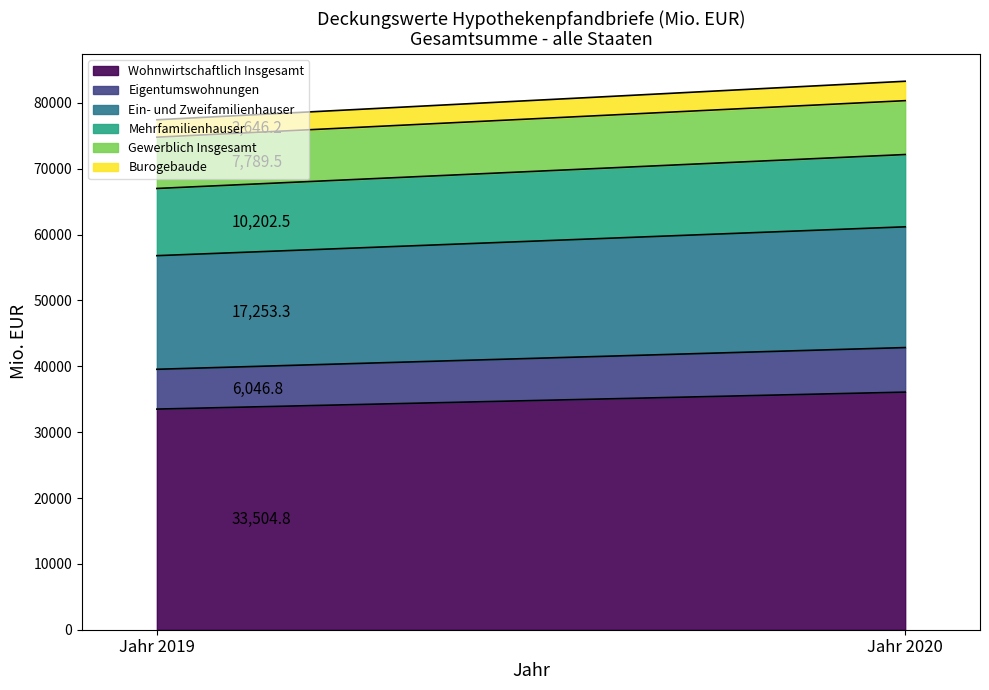

List the labels in order of Gewerblich Insgesamt value, largest first.

Jahr 2020, Jahr 2019